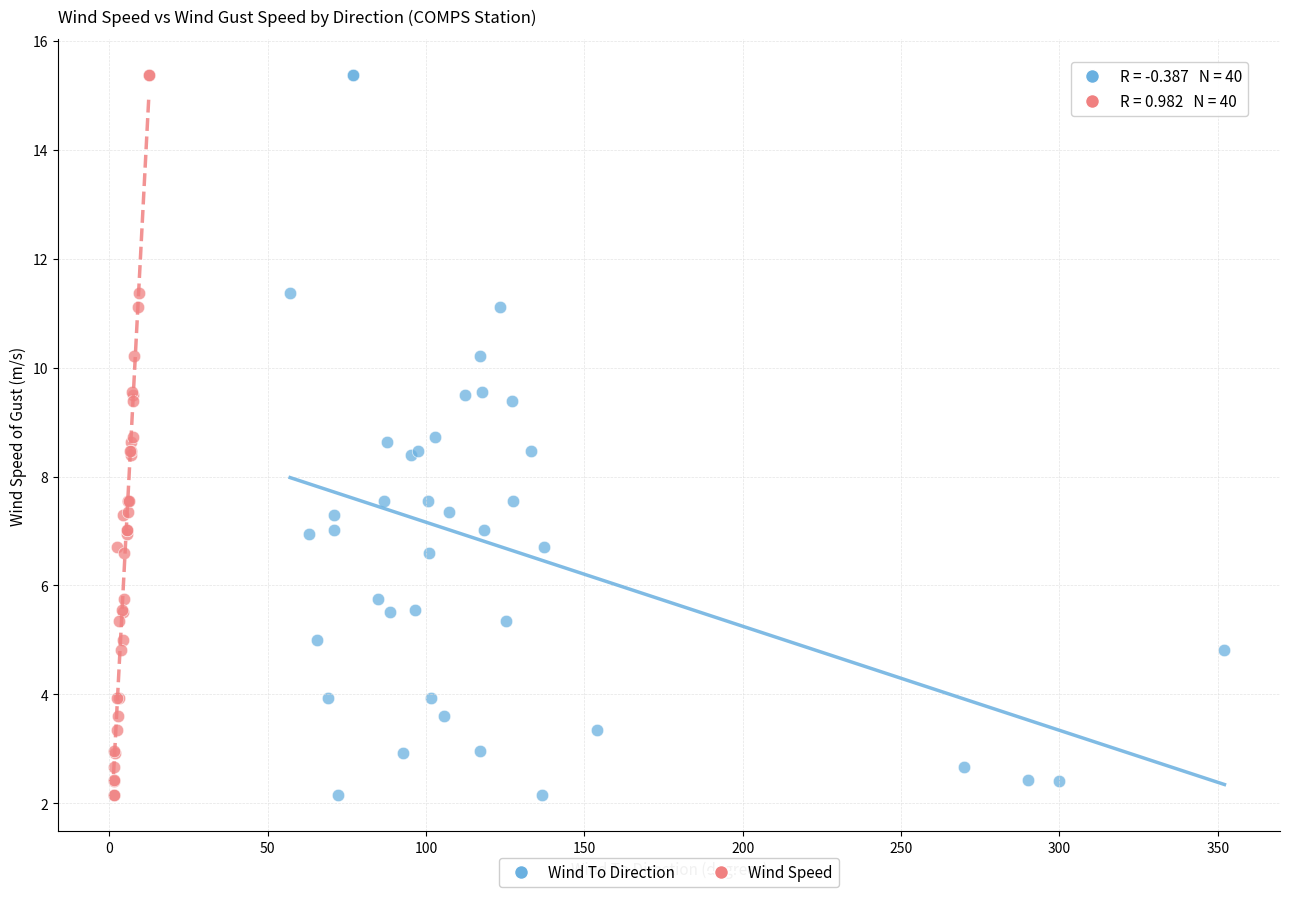

What are all the series names shown in the legend?

Wind To Direction, Wind Speed